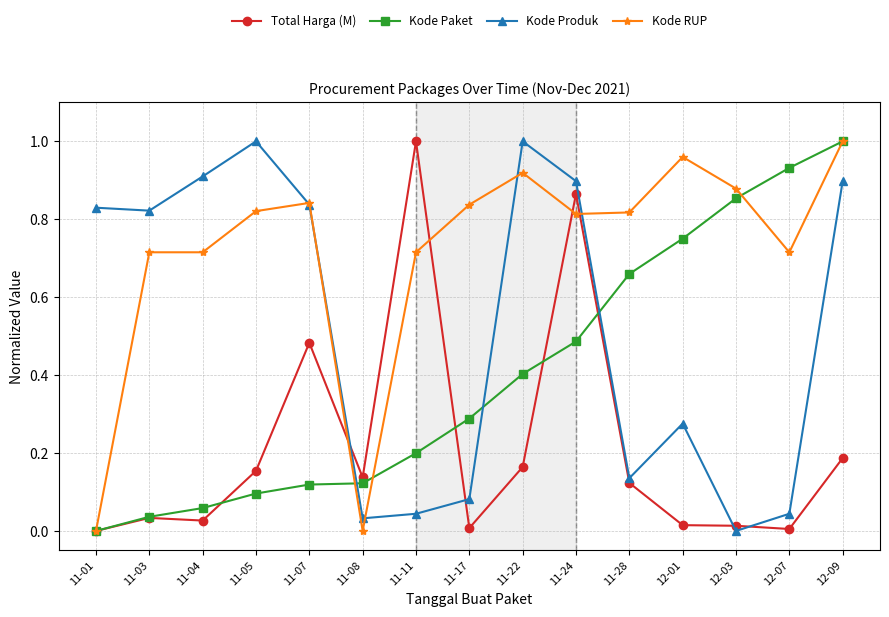

What position from the right is 11-01?

15